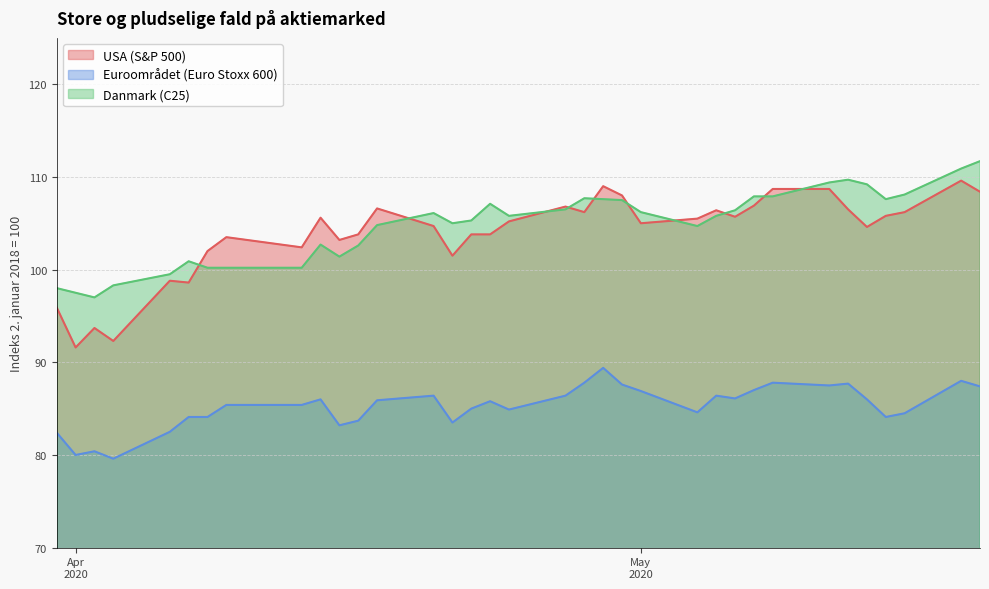

How many interior local peaks does the USA (S&P 500) series have?

9